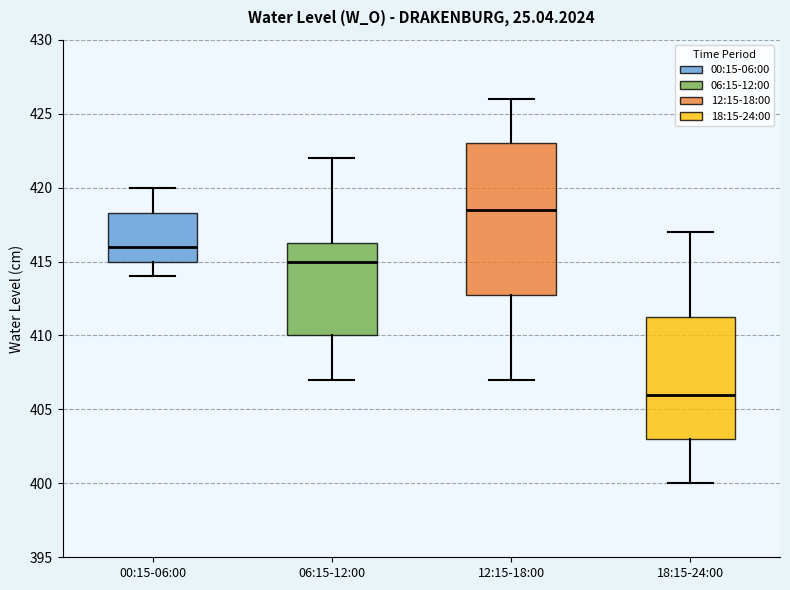

Where does the lower whisker of the box for 18:15-24:00 end on the y-axis? The values are not printed on the chart, so give them approximately, as read against the axis.

400.0